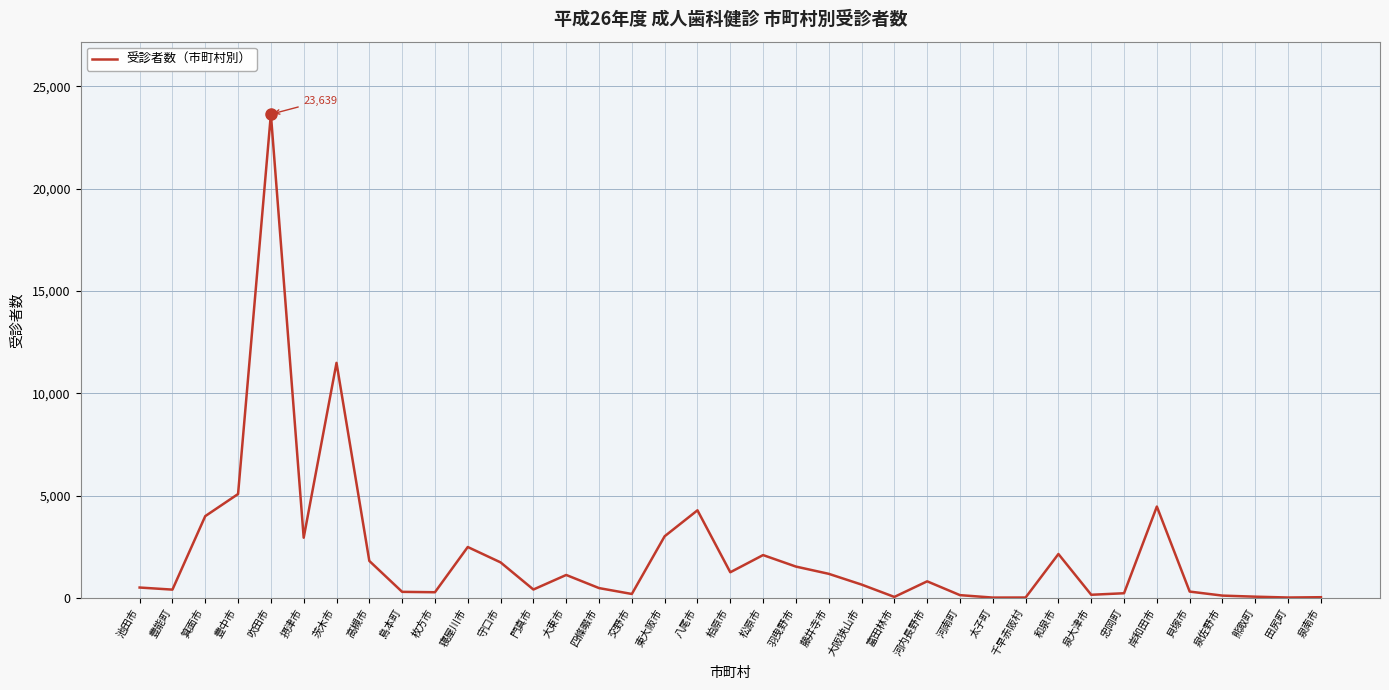

What is the ratio of the value at 八尾市 to the value at 摂津市?

1.5